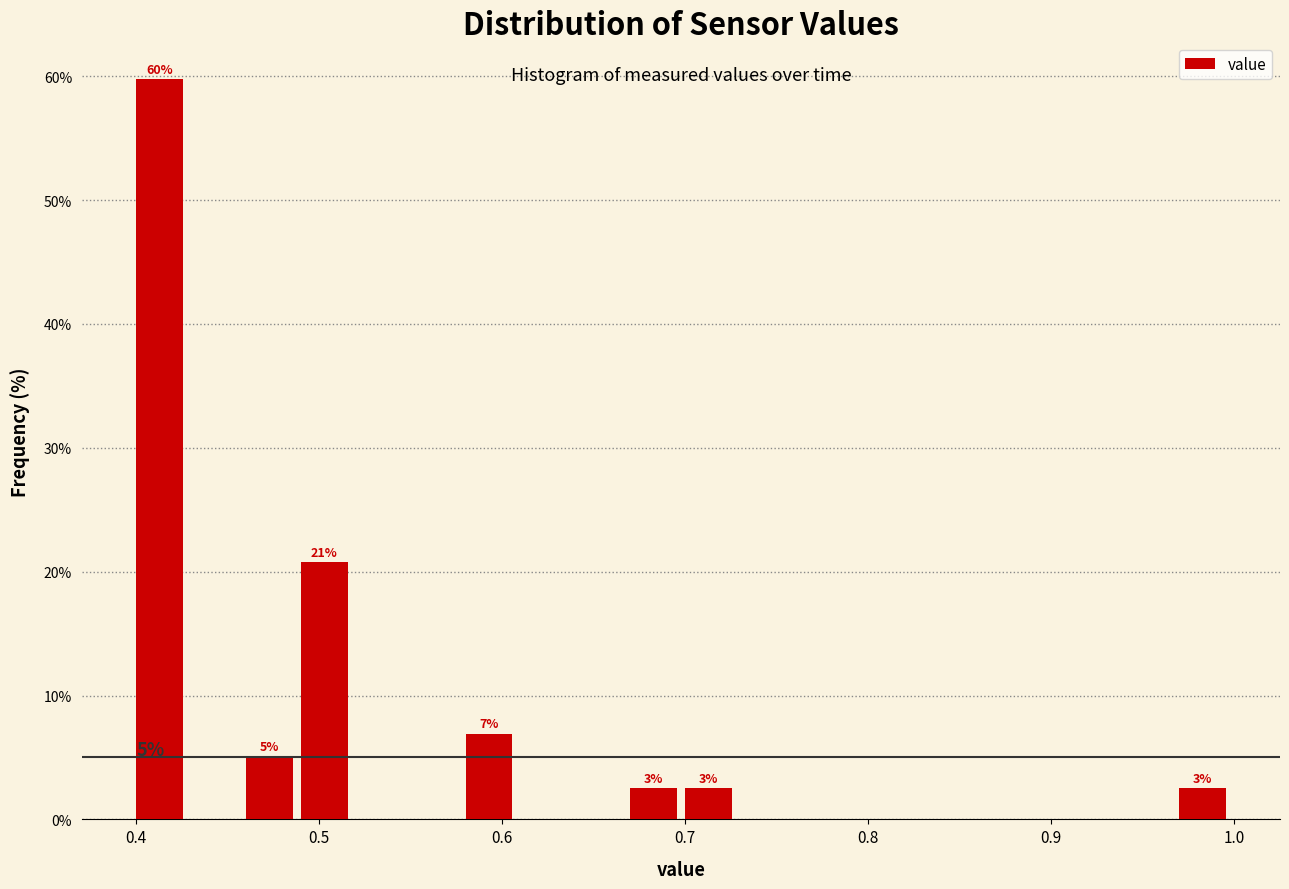

Read against the x-axis, roughly where is the centre of the tallest bar?

0.41